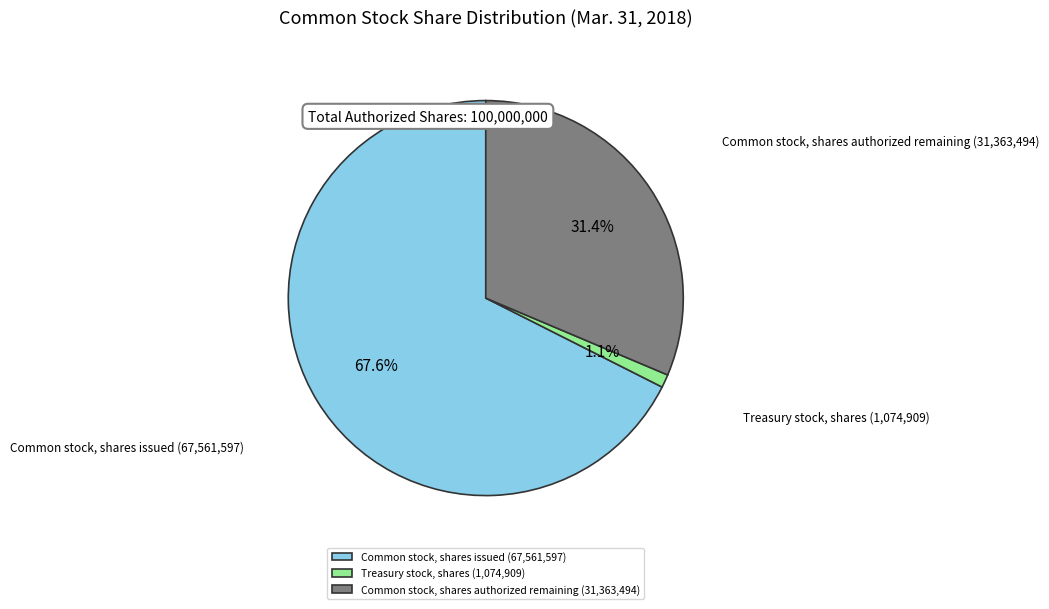

Count the number of slices in the pie.

3